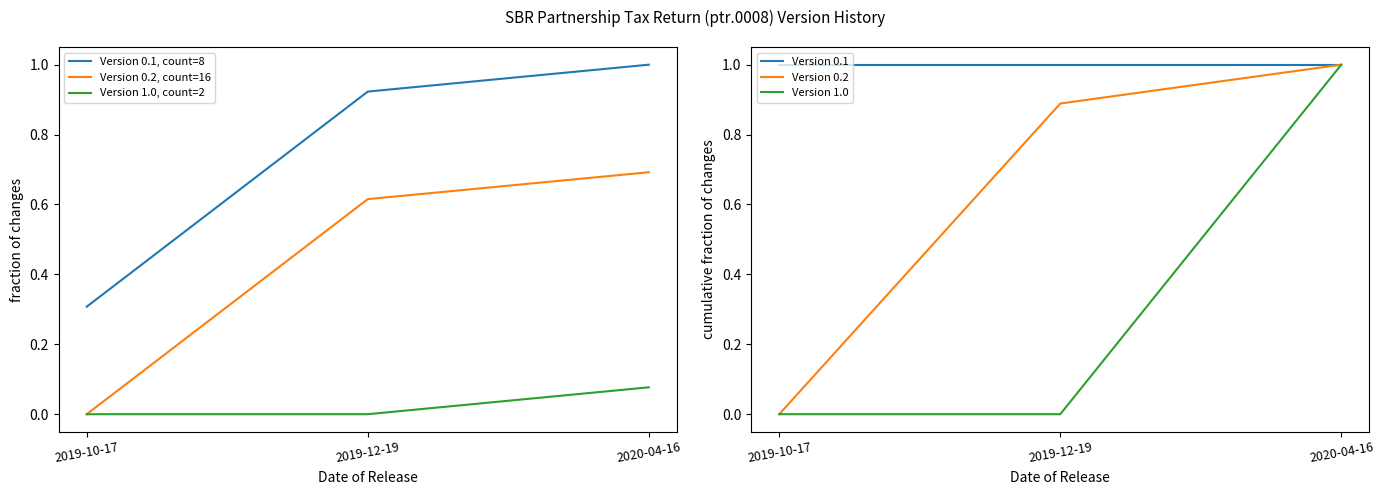

At which label does Version 0.2 reach its minimum?

2019-10-17